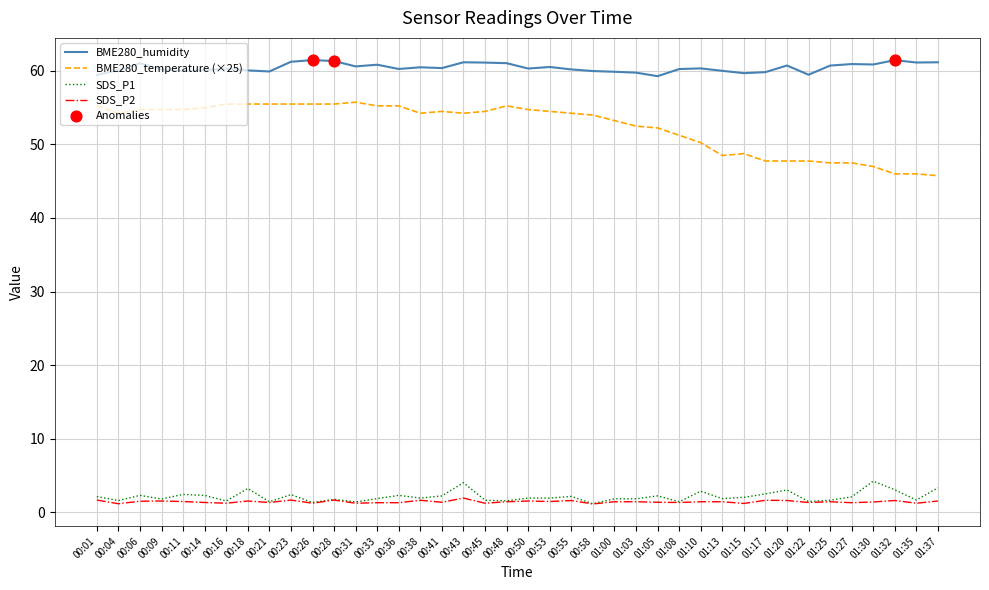

What is the total value across all series at 00:14?

118.7